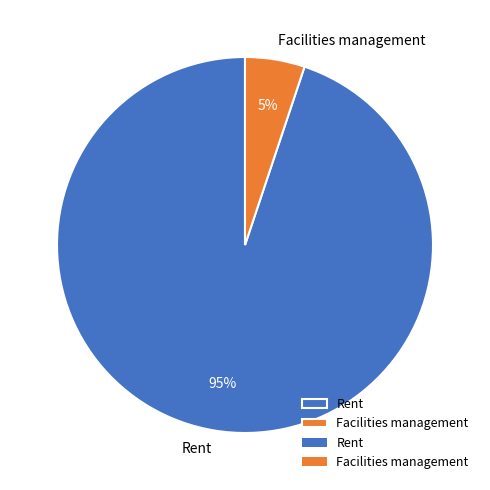

To the nearest percent, what portion does Rent represent?

95%